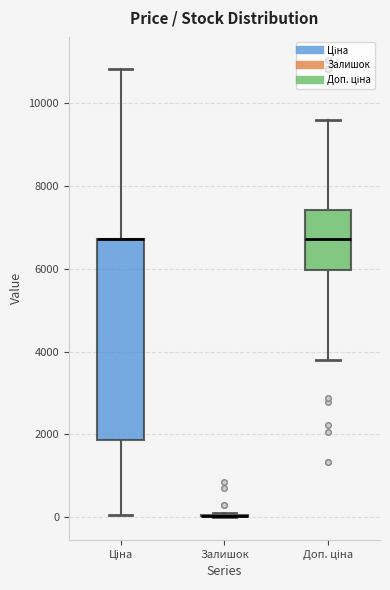

Comparing the boxes themselves (not the whiskers), which one is the tallest?

Ціна